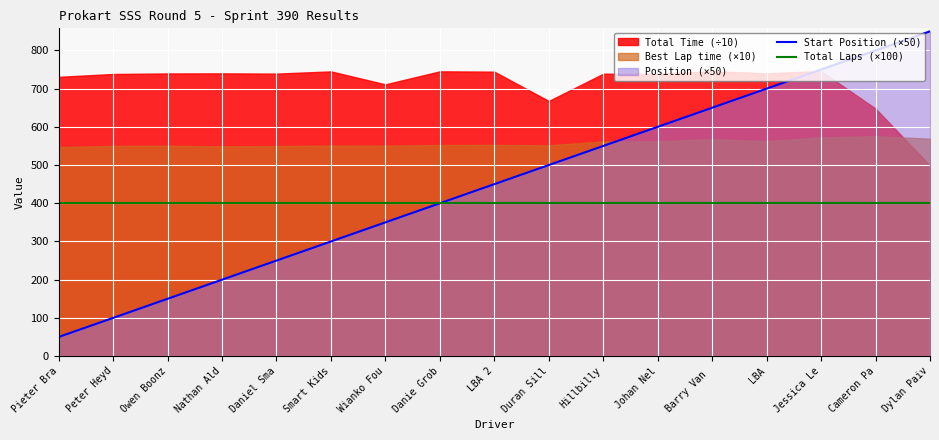

Rank the categories by Total Laps (×100) value from lowest to highest.

Pieter Bra, Peter Heyd, Owen Boonz, Nathan Ald, Daniel Sma, Smart Kids, Wianko Fou, Danie Grob, LBA 2, Duran Sill, Hillbilly, Johan Nel, Barry Van , LBA, Jessica Le, Cameron Pa, Dylan Paiv